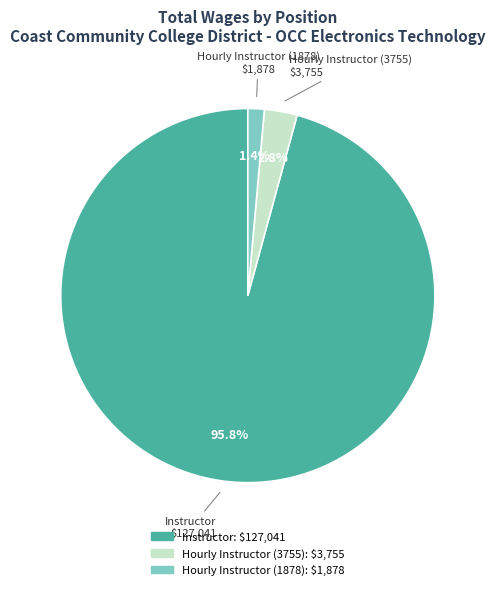

Count the number of slices in the pie.

3